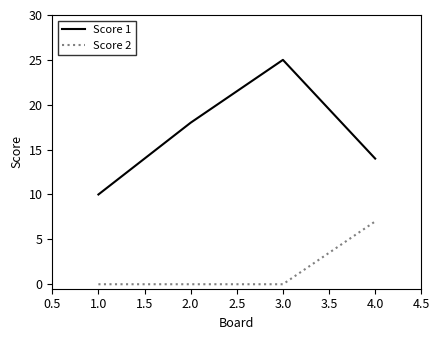

At how many categories does at least one series exceed 16?

2